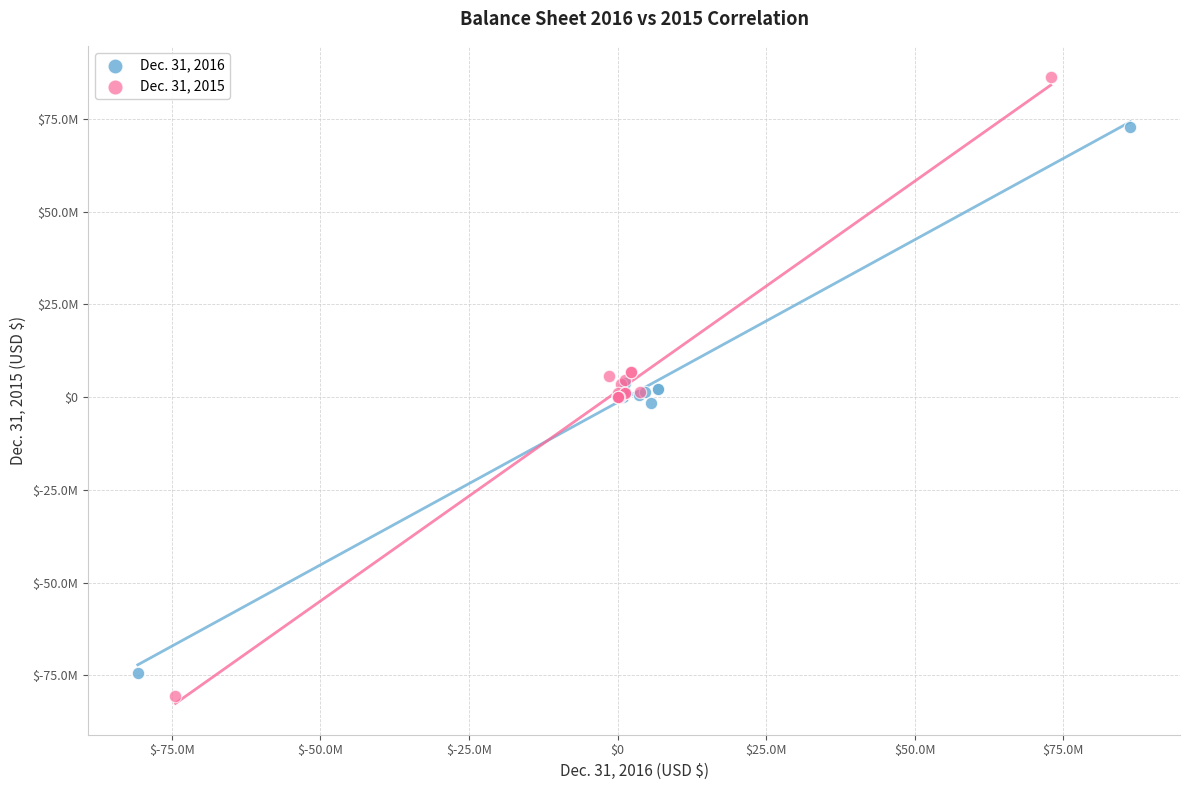

What are all the series names shown in the legend?

Dec. 31, 2016, Dec. 31, 2015